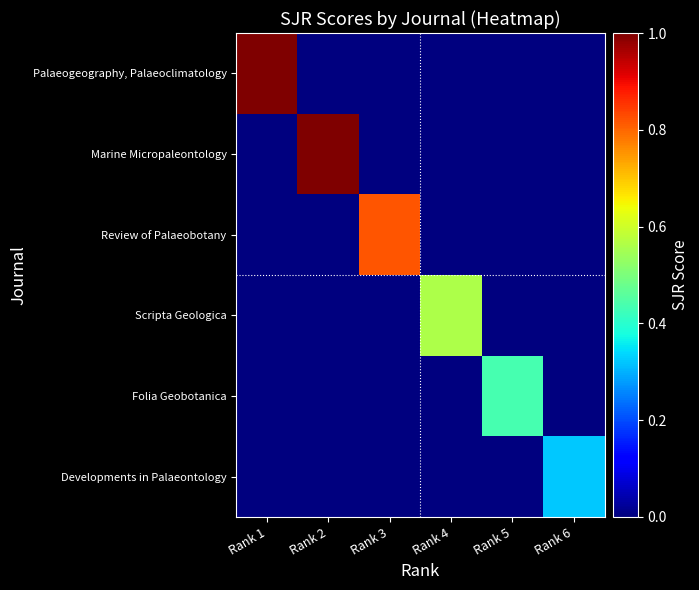

Which series has the widest spread of values?

Palaeogeography, Palaeoclimatology